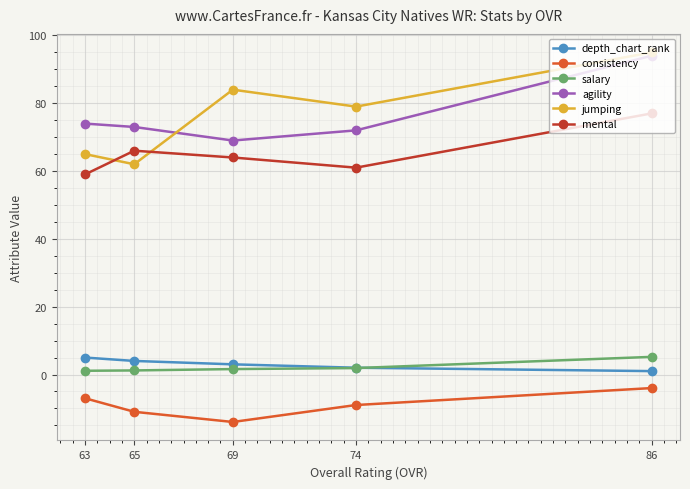

At how many categories does at least one series exceed 52?

5